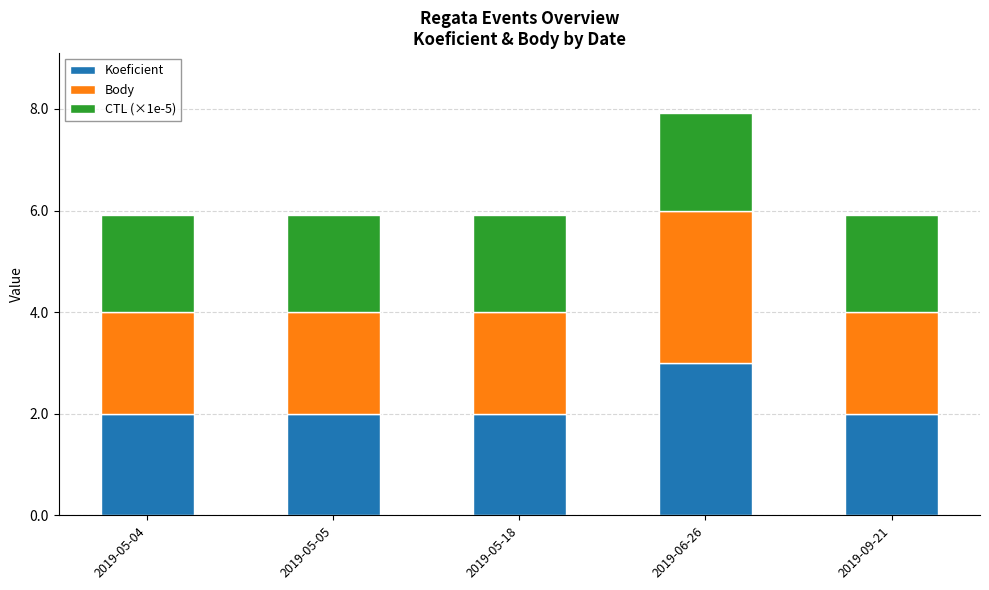

Reading left to right, transcribe the values for Koeficient.

2019-05-04=2.0	2019-05-05=2.0	2019-05-18=2.0	2019-06-26=3.0	2019-09-21=2.0